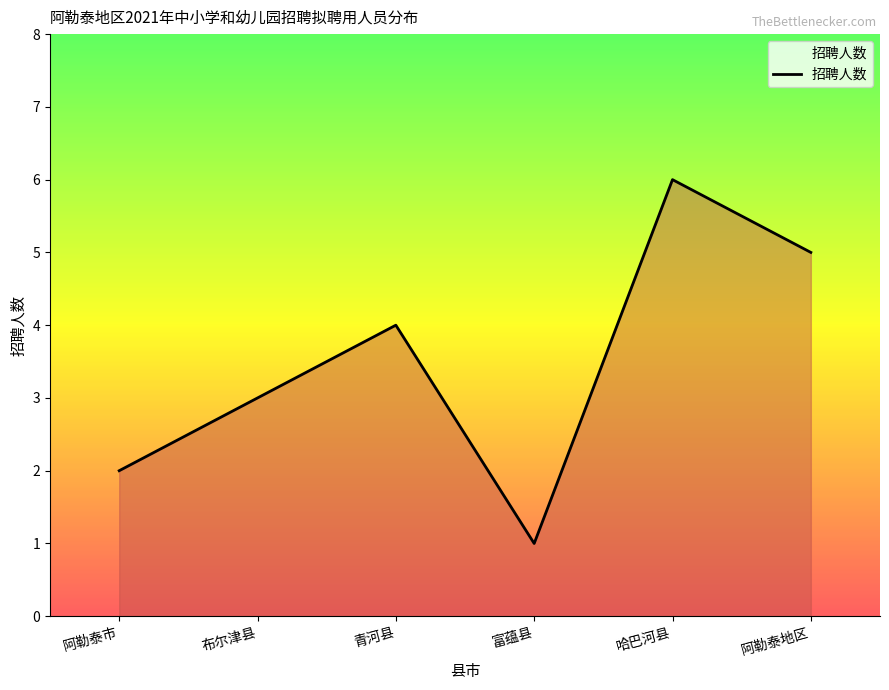

How many values are below 4?

3